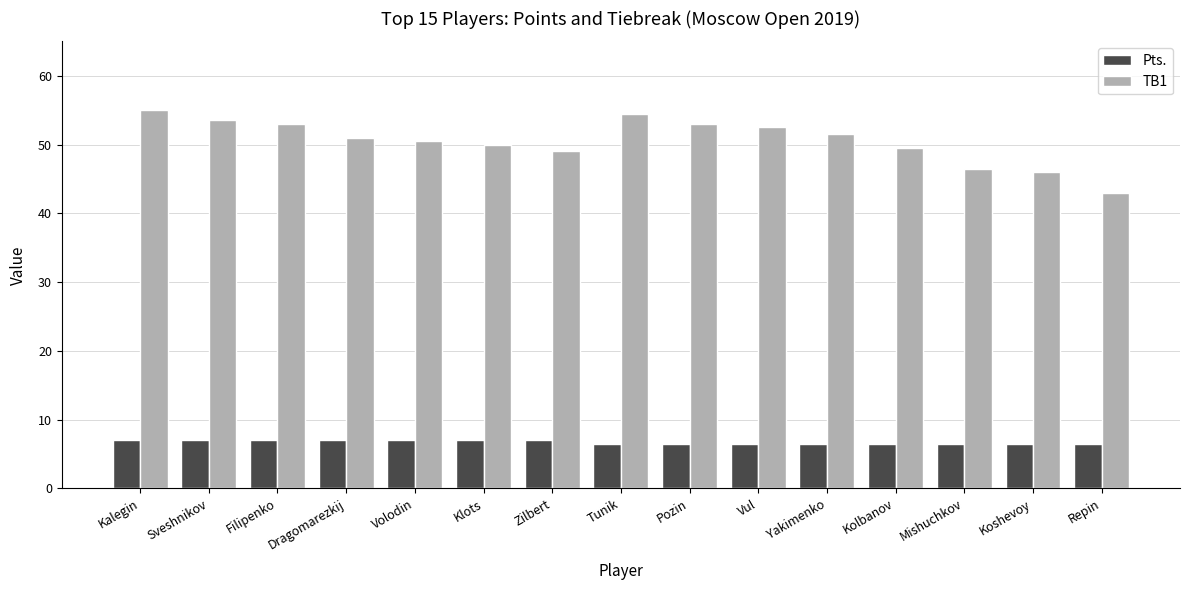

Is it true that TB1 equals 20.0 at Mishuchkov?

False